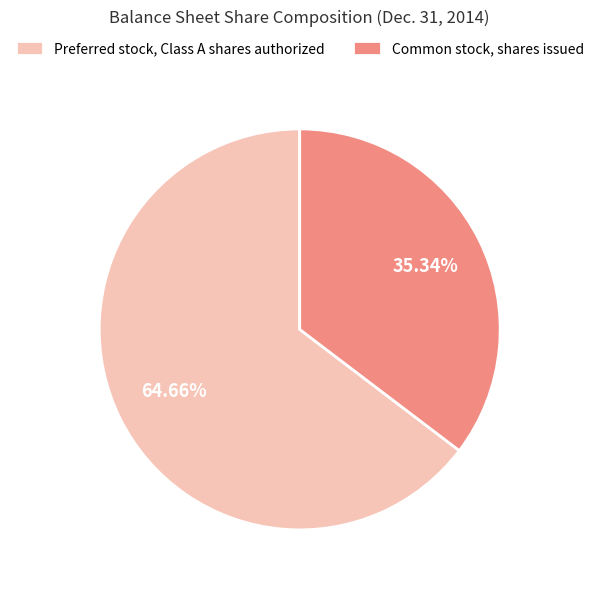

What is the smallest slice in the pie chart?

Common stock, shares issued